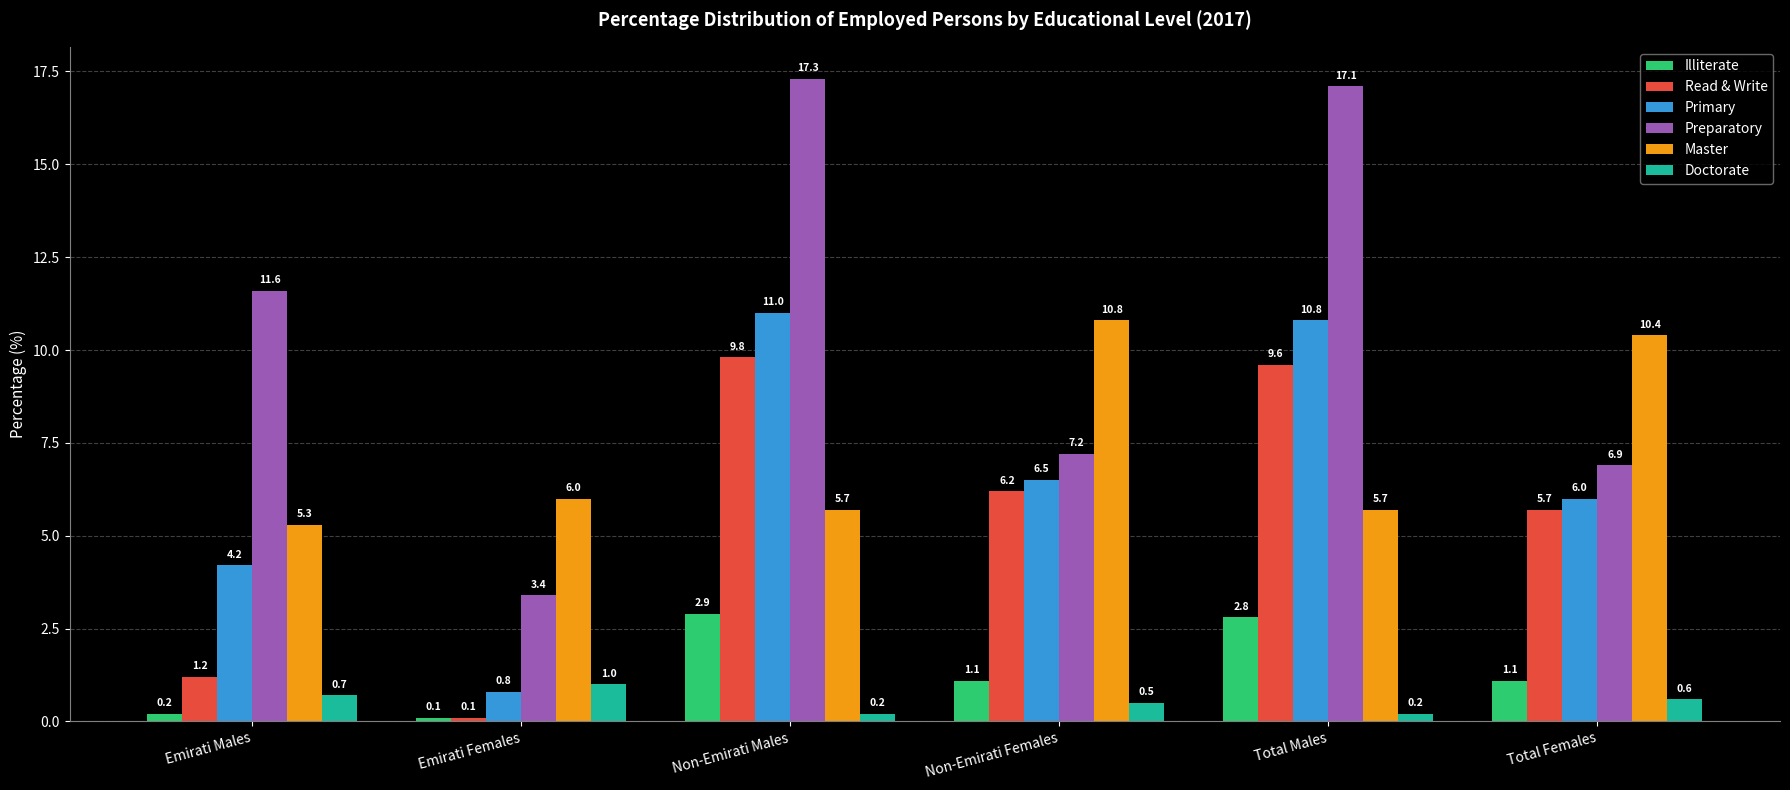

What is the value of the Master bar at the 4th from the left?

10.8